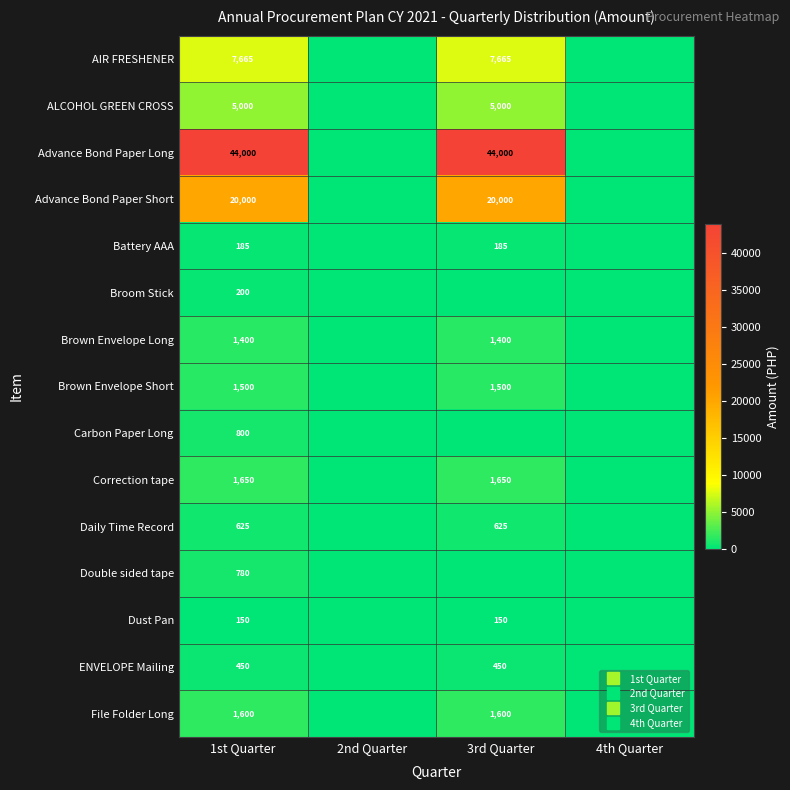

Which series has the largest range (max minus min)?

Advance Bond Paper Long